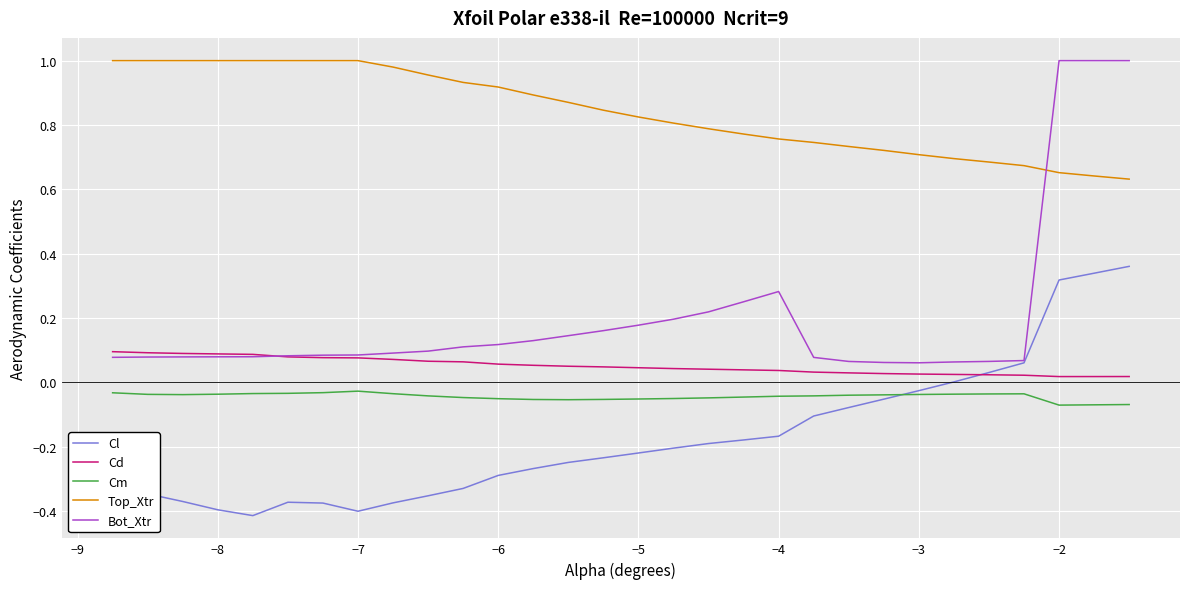

Which series has the largest total across all categories?

Top_Xtr